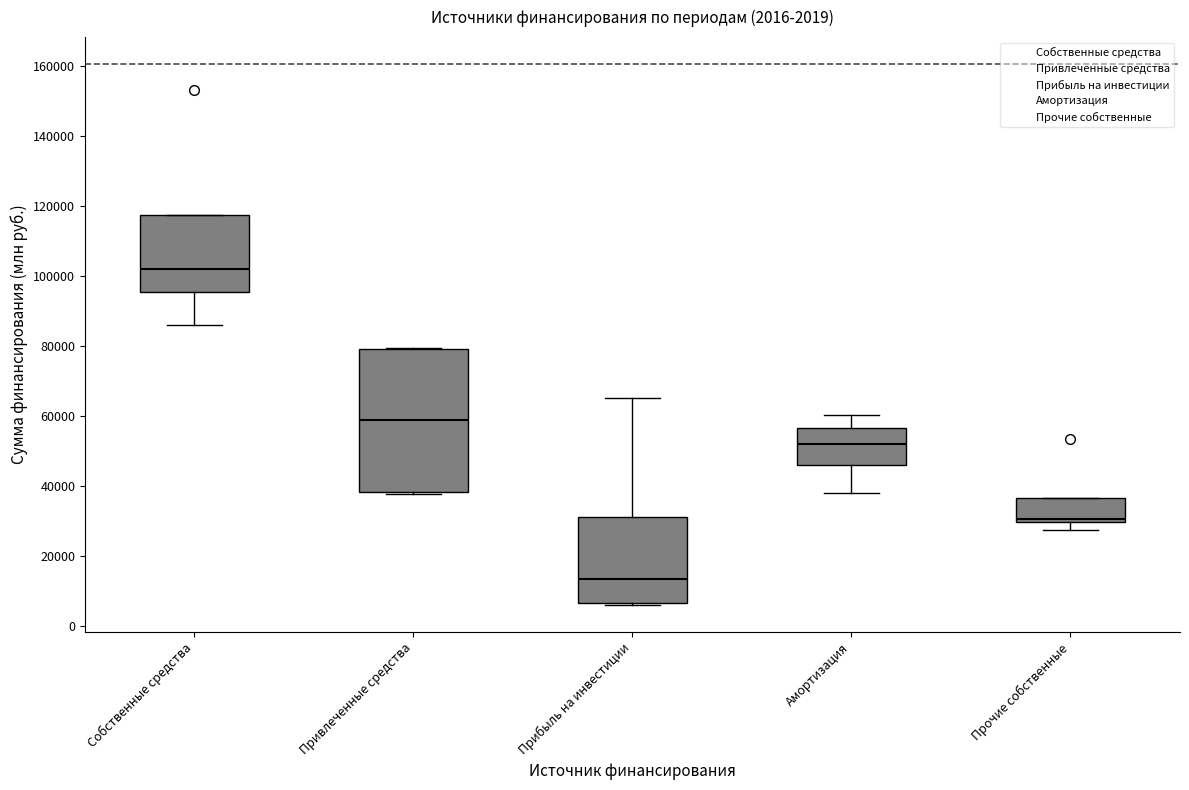

Comparing the boxes themselves (not the whiskers), which one is the tallest?

Привлеченные средства